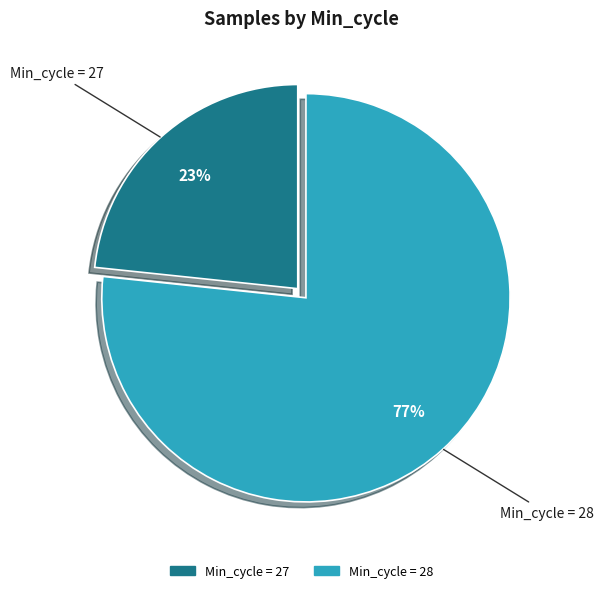

Does any single category account for the majority?

Yes